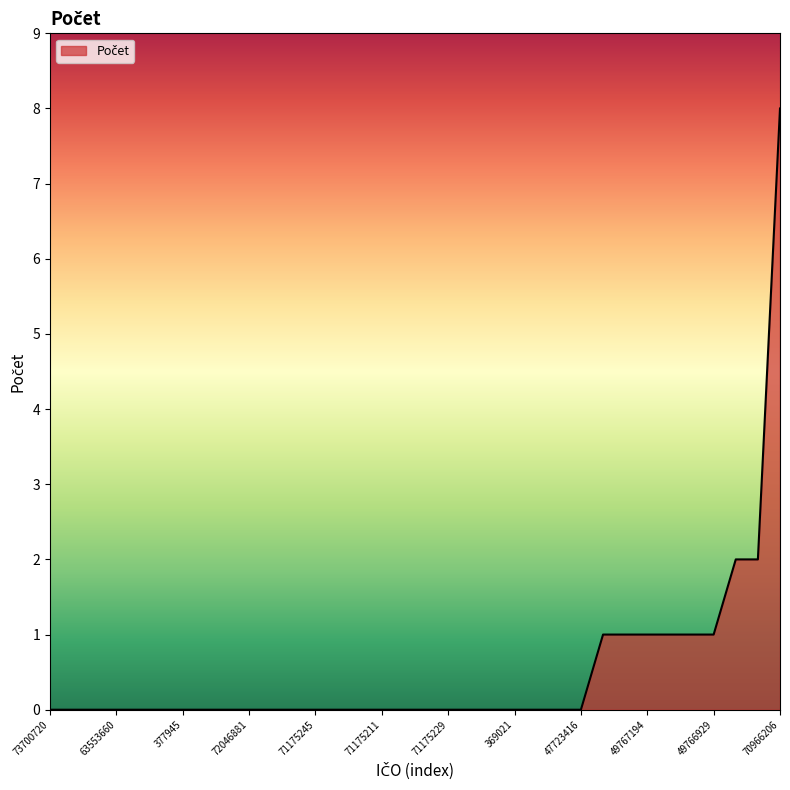

What is the maximum value shown in the chart?

8